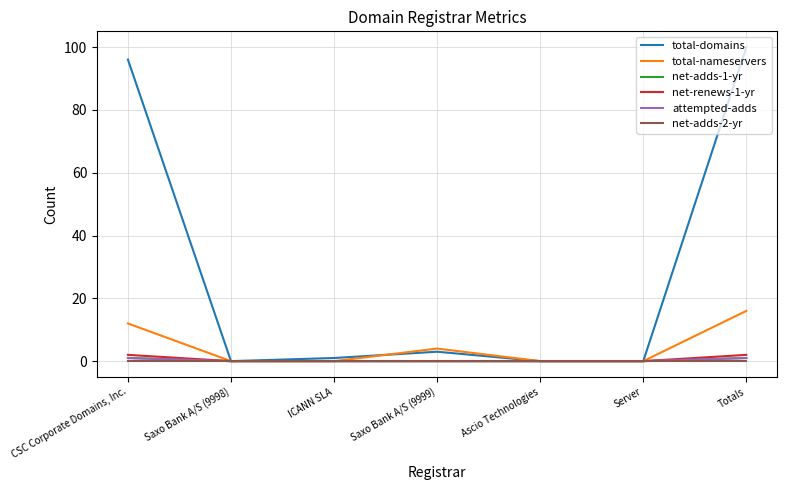

The net-adds-1-yr series shows 1 at Totals. True or false?

True